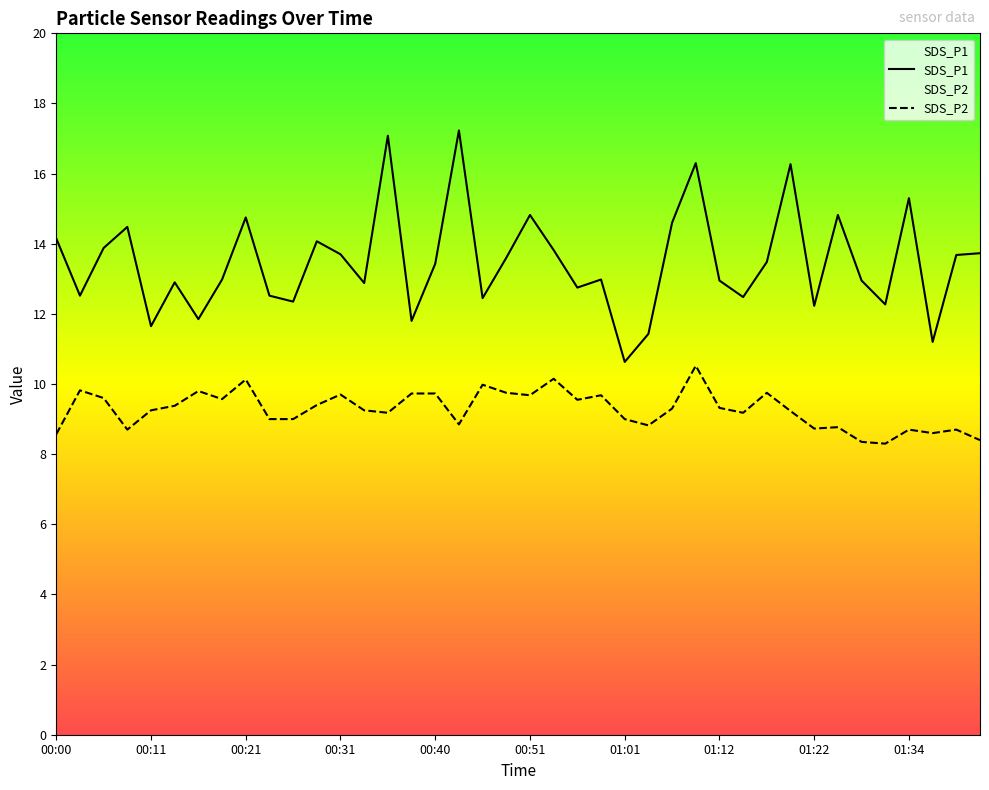

What is the difference between the maximum and minimum values in the SDS_P2 series?

2.2